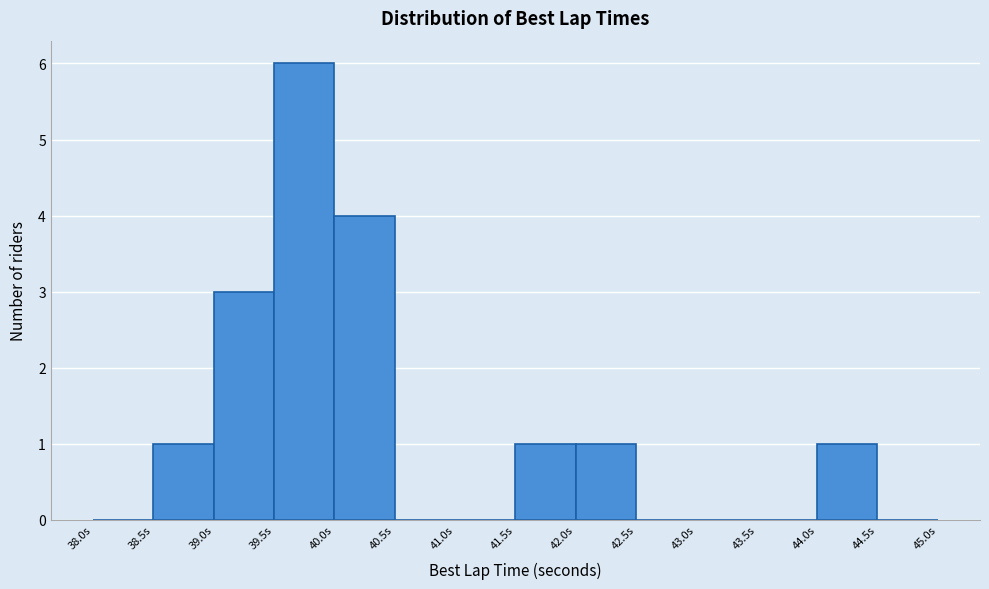

Over which range of the x-axis is the bar tallest?

39.5 to 40.0